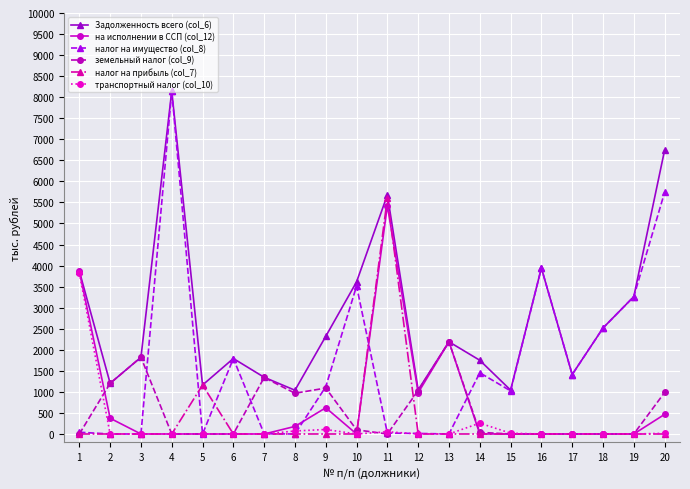

Which series has the largest range (max minus min)?

налог на имущество (col_8)